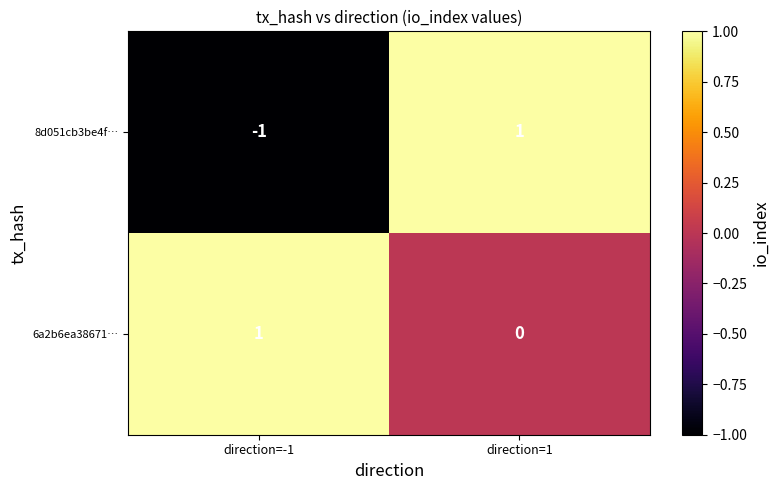

Which series has the largest total across all categories?

6a2b6ea38671…